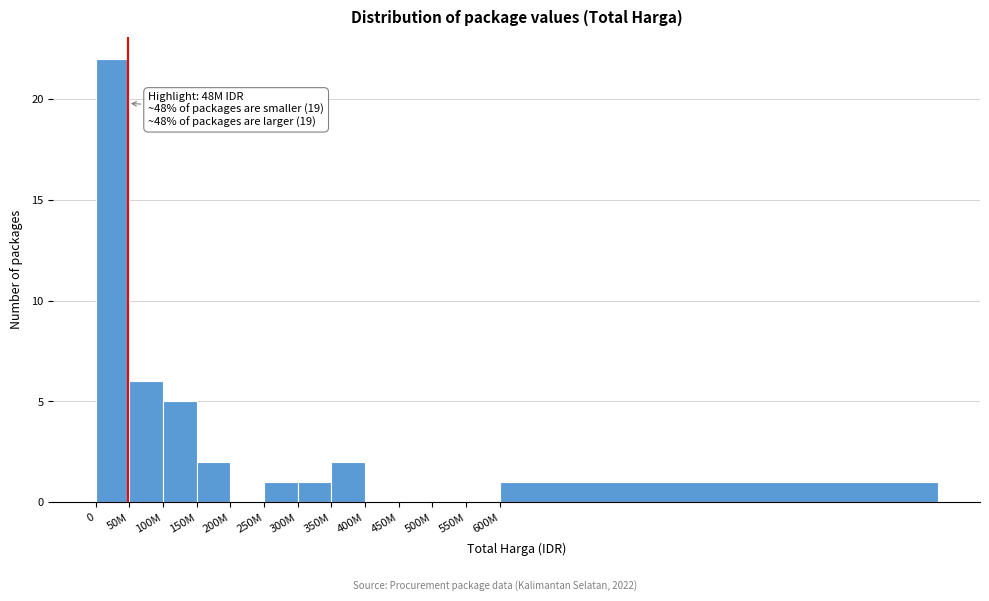

Reading left to right, what are all the values shown in this chart?

0=22	50M=6	100M=5	150M=2	200M=0	250M=1	300M=1	350M=2	400M=0	450M=0	500M=0	550M=0	600M=1